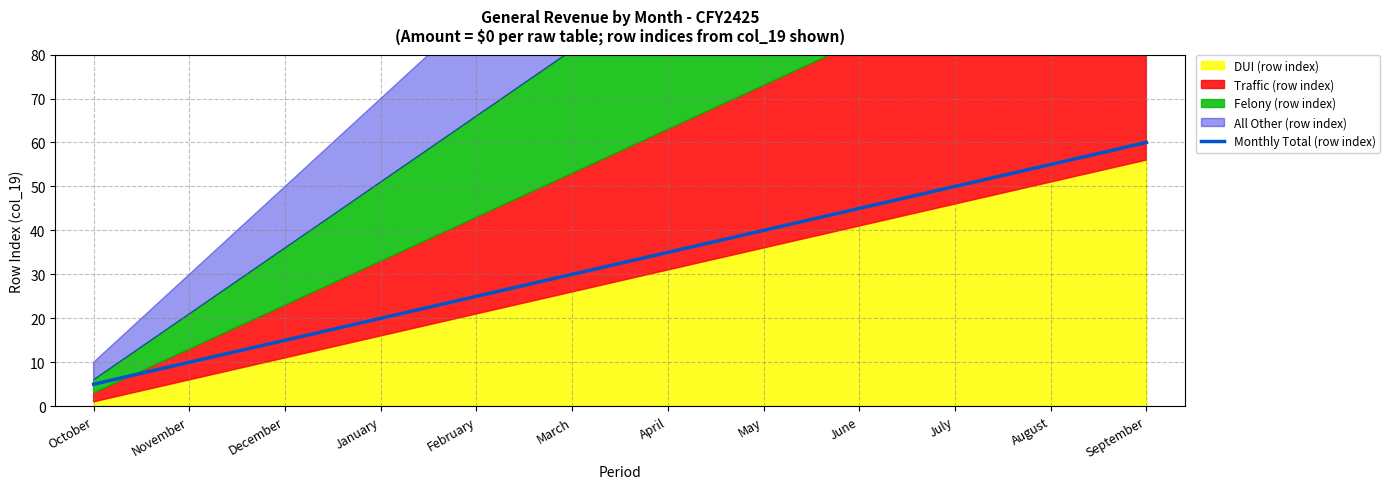

What is the ratio of the value at October to the value at January?

0.2